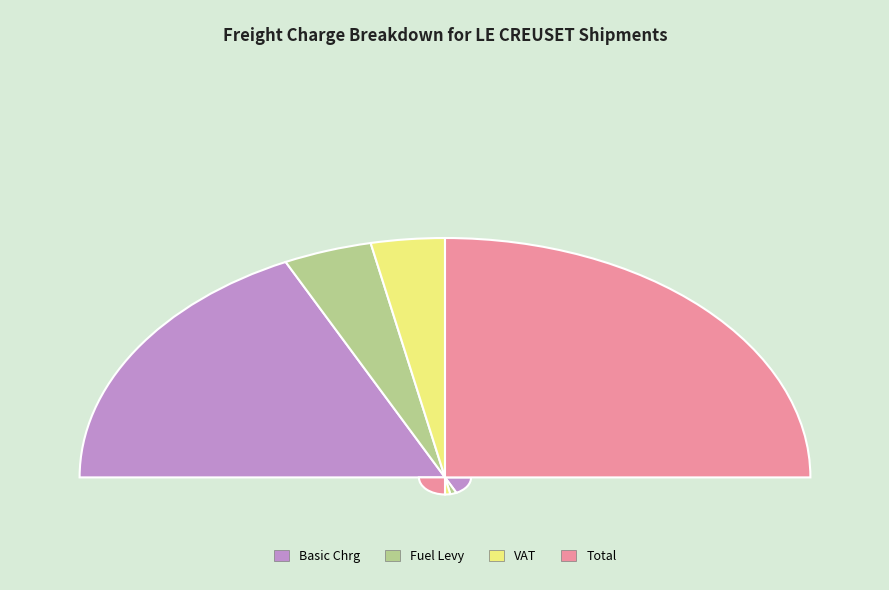

Is it true that JOHANNESBURG-6 is 30% of the pie?

False